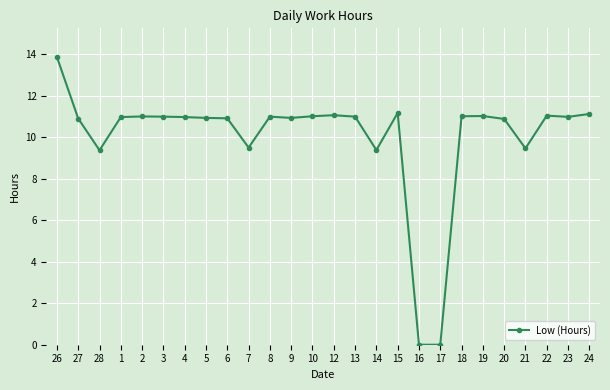

What is the difference between the maximum and second lowest values?

13.9